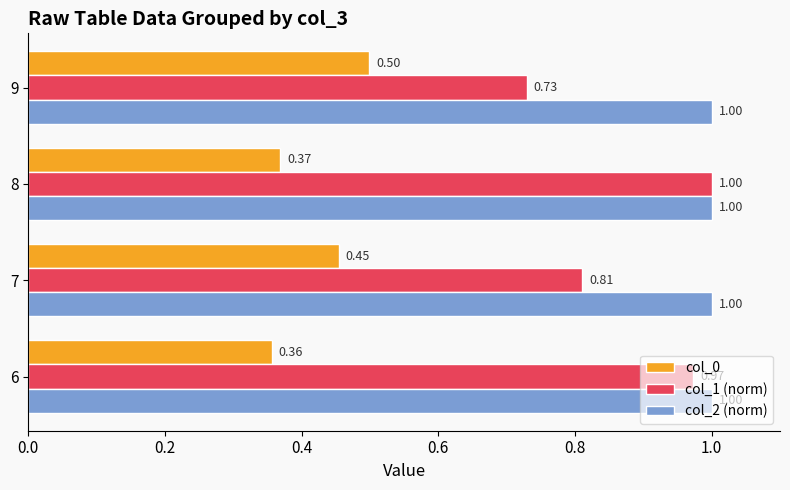

List the series in order of their overall mean, lowest first.

col_0, col_1 (norm), col_2 (norm)